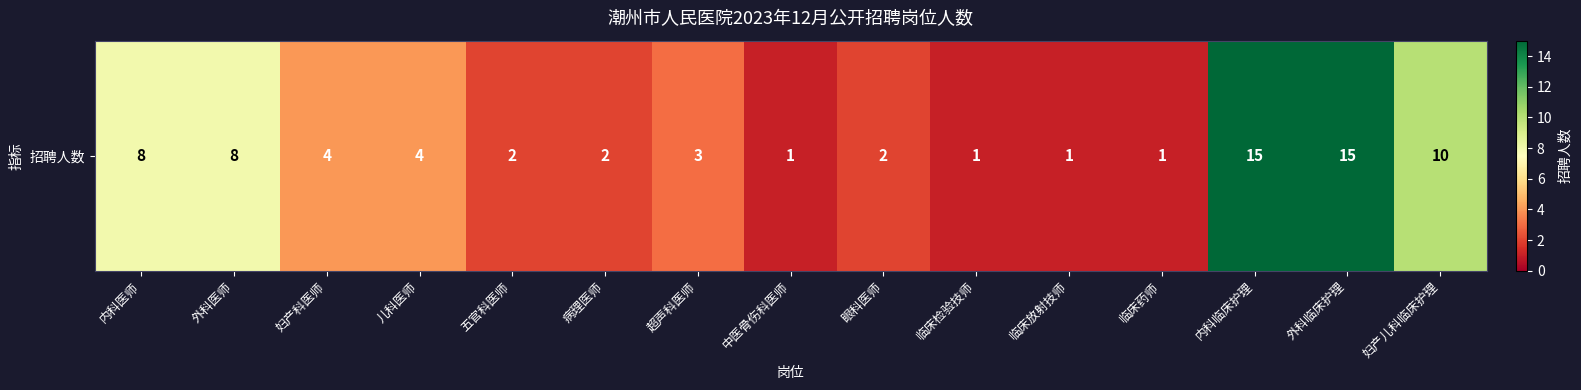

Between 超声科医师 and 儿科医师, which is larger?

儿科医师